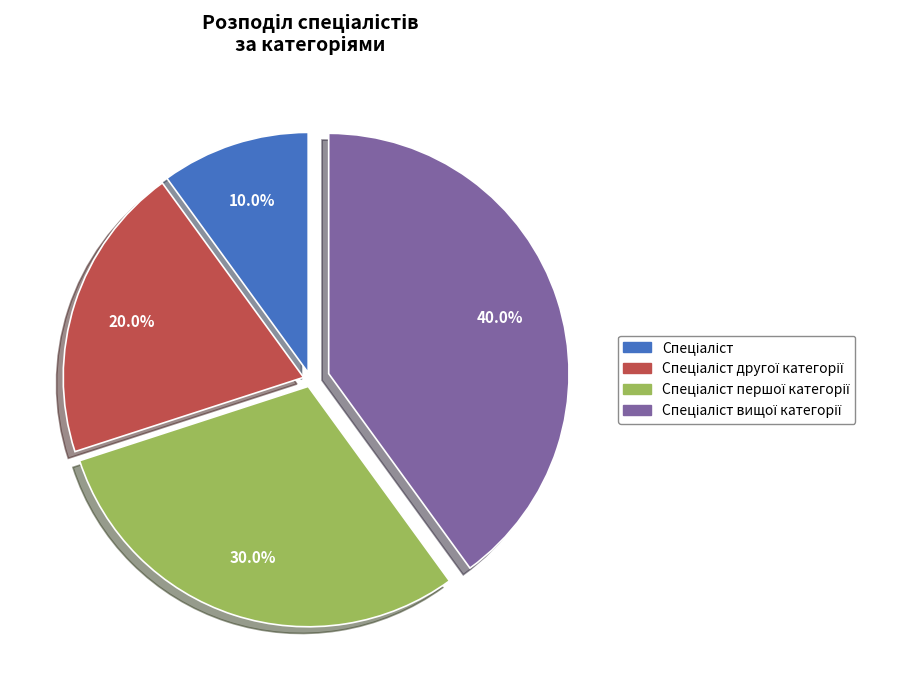

Is there any slice that represents more than half of the pie?

No